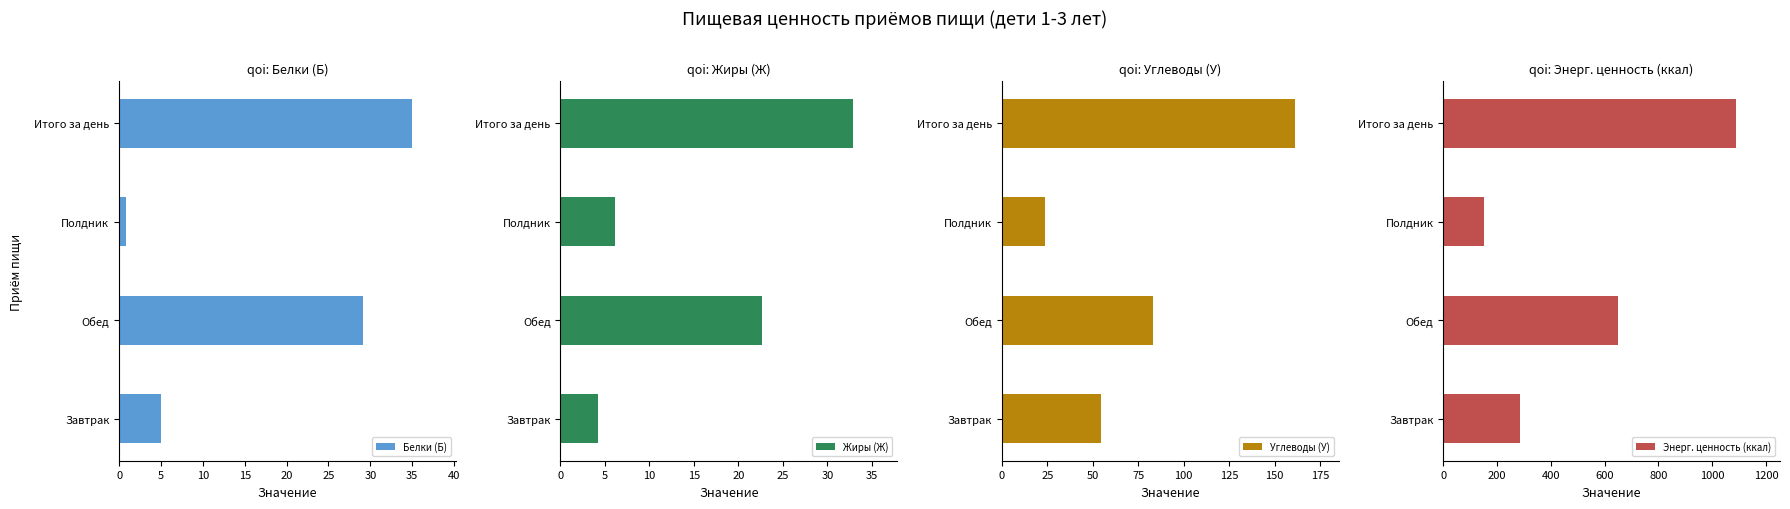

Count the number of categories in the chart.

4